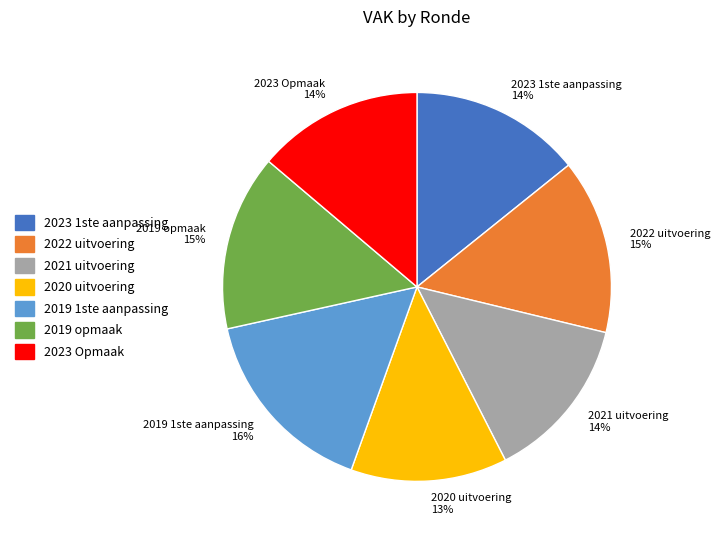

What percentage is the 2023 Opmaak 14% slice, to the nearest percent?

14%